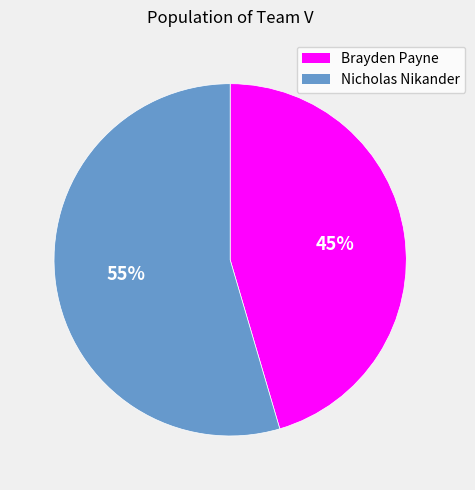

To the nearest percent, what portion does Nicholas Nikander represent?

55%